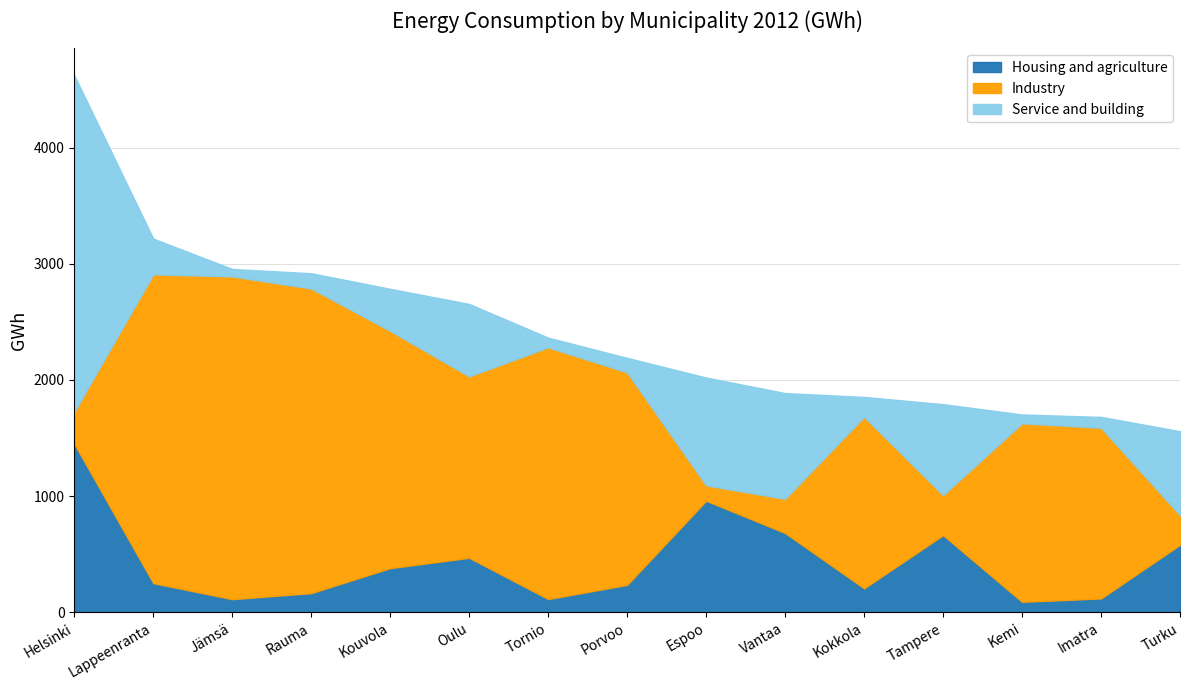

What is the sum of all Industry values?

21431